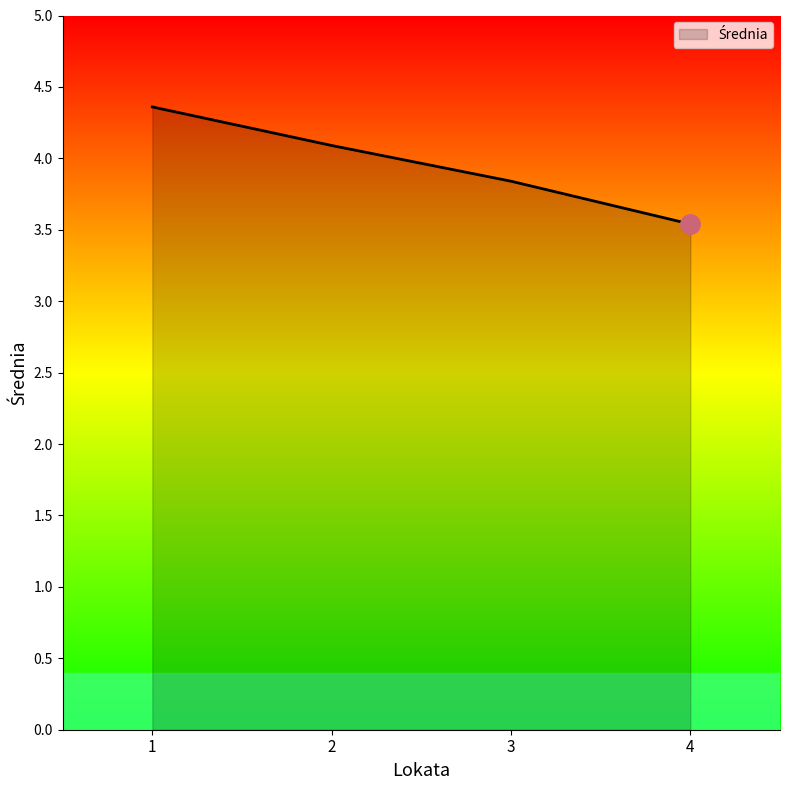

Which has a higher value, 2 or 4?

2